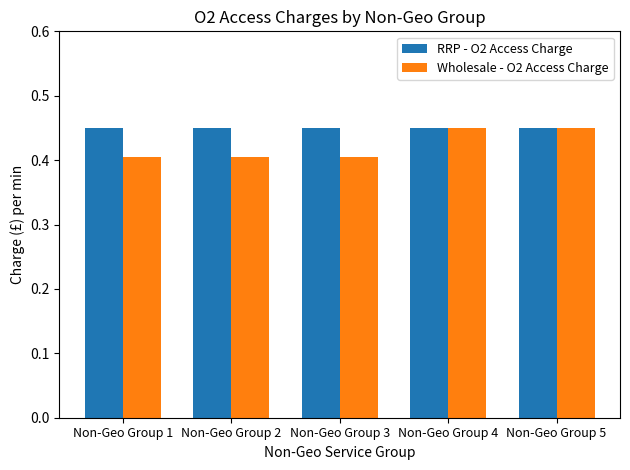

List the series in order of their overall mean, highest first.

RRP - O2 Access Charge, Wholesale - O2 Access Charge